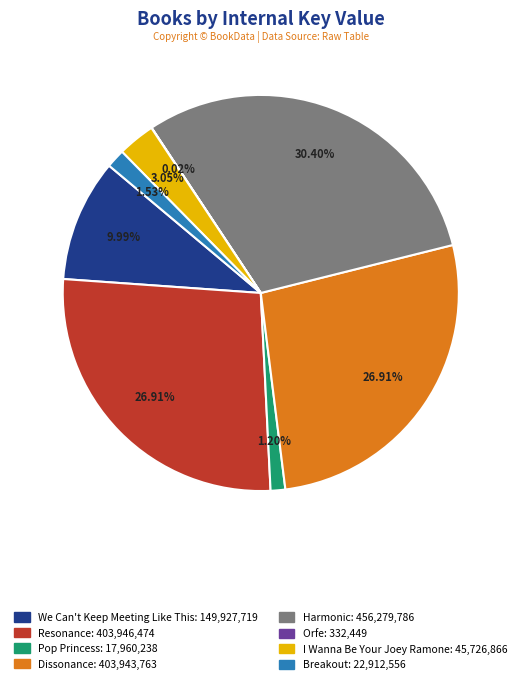

Between Harmonic and Pop Princess, which is larger?

Harmonic